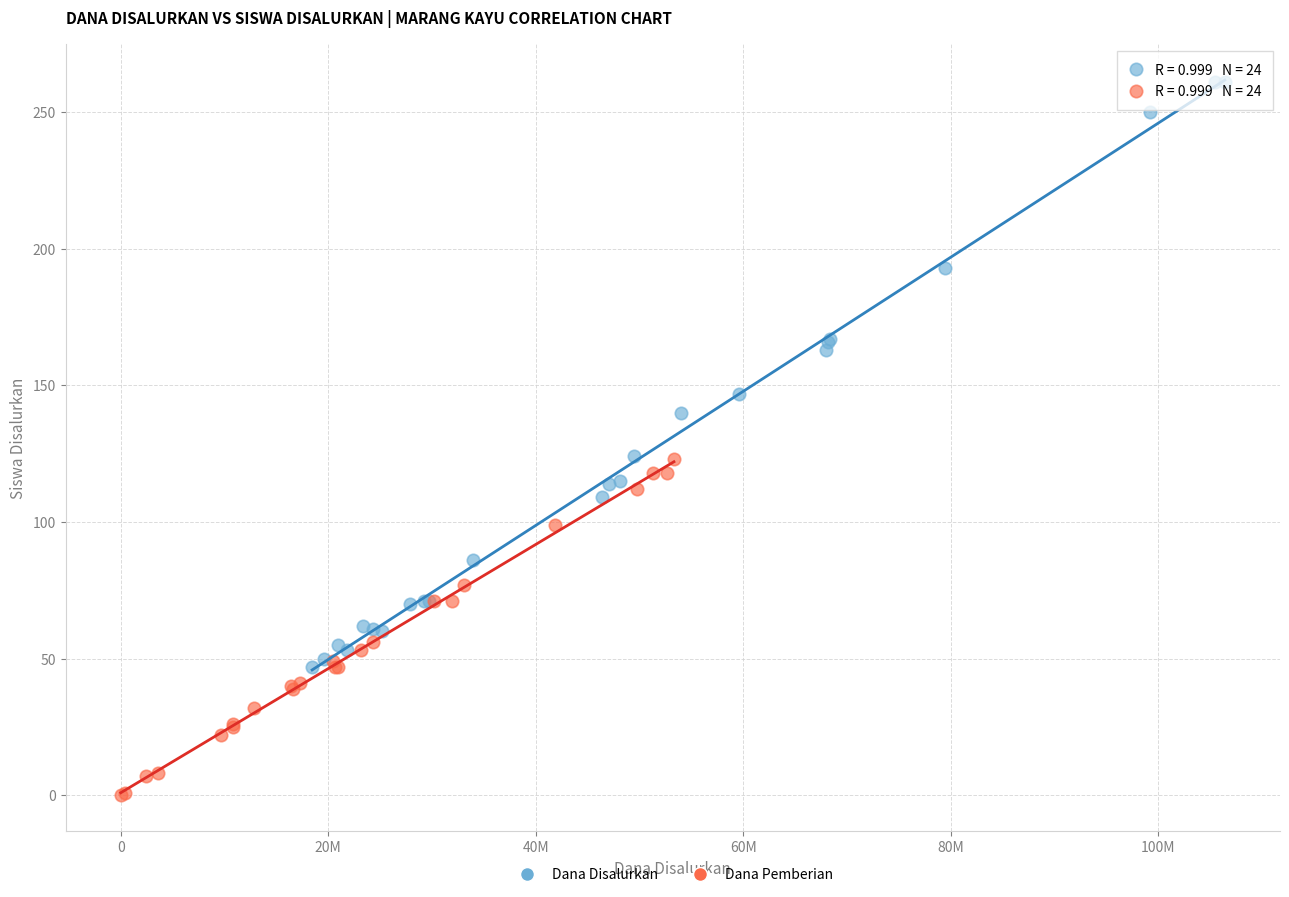

Which series contains the lowest Y value?

Dana Pemberian